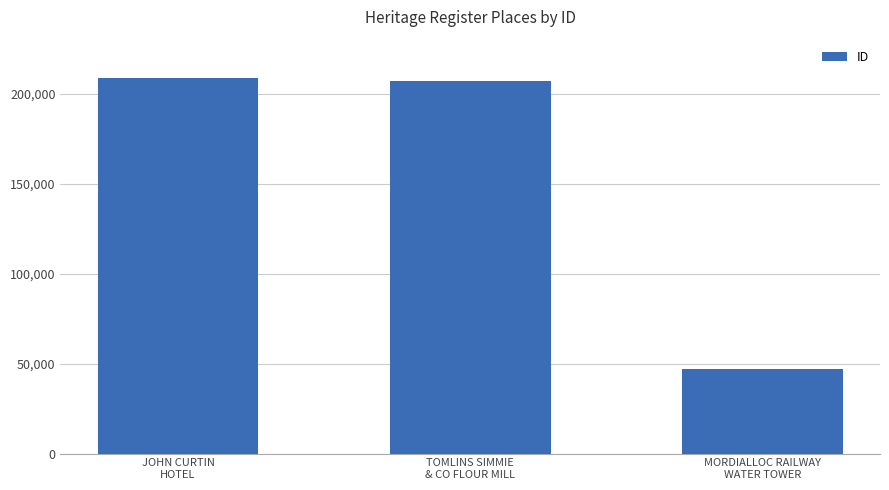

Reading left to right, what are all the values shown in this chart?

208812	207162	47096